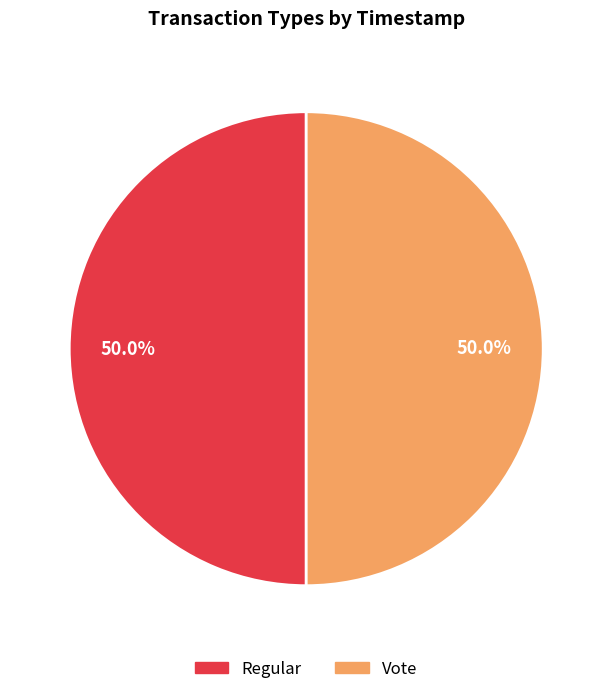

Approximately how many times larger is the value at Regular compared to Vote?

1.0